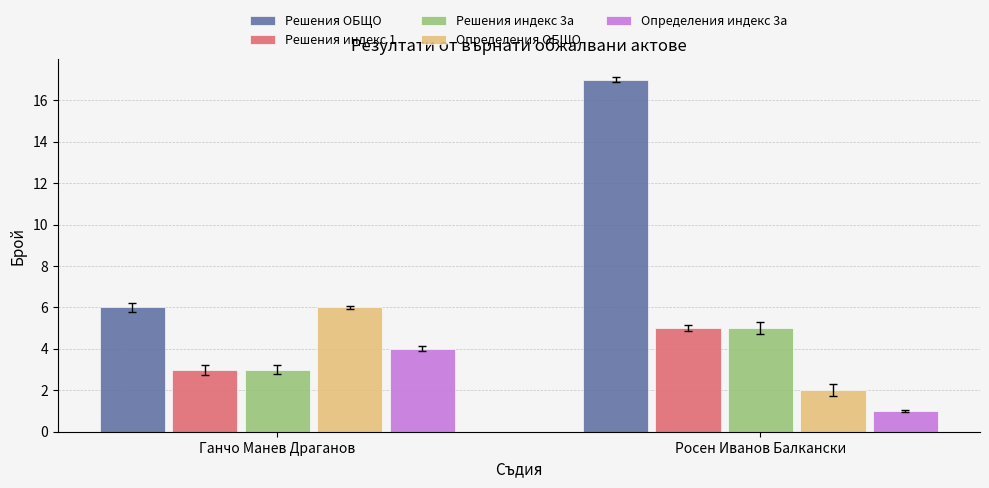

Are the bars grouped side by side (vs. stacked)?

Yes